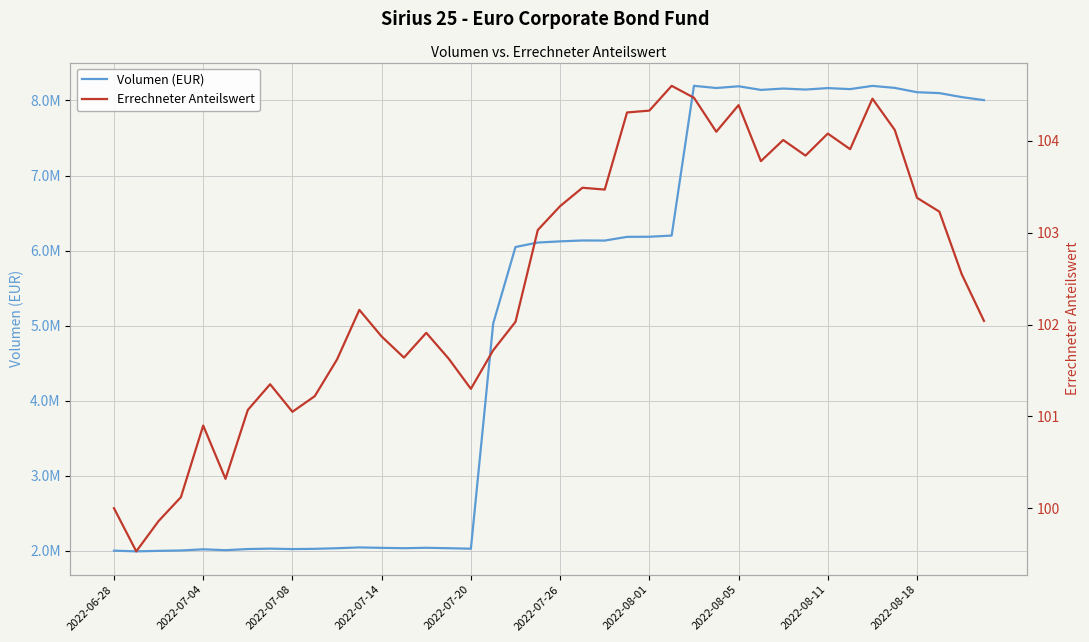

At which label does Volumen (EUR) first exceed 6122411?

2022-07-26